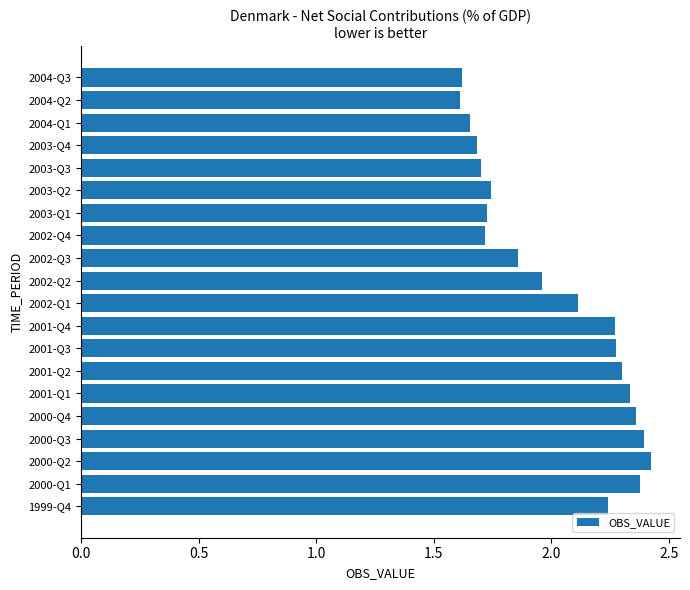

What is the minimum value shown in the chart?

1.6